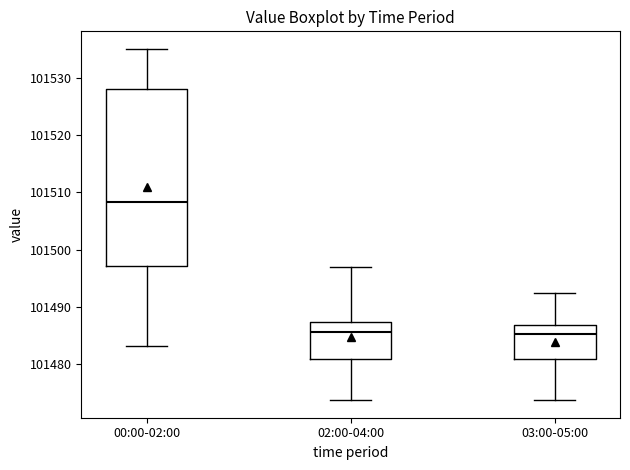

Reading left to right, read every box against the y-axis: the position of its median line, the range the box covers, and the ends of its whiskers. The values are not printed on the chart, so give them approximately, as read against the axis.

00:00-02:00: median 101508, box 101497 to 101528, whiskers 101483 to 101535
02:00-04:00: median 101486, box 101481 to 101487, whiskers 101474 to 101497
03:00-05:00: median 101485, box 101481 to 101487, whiskers 101474 to 101492